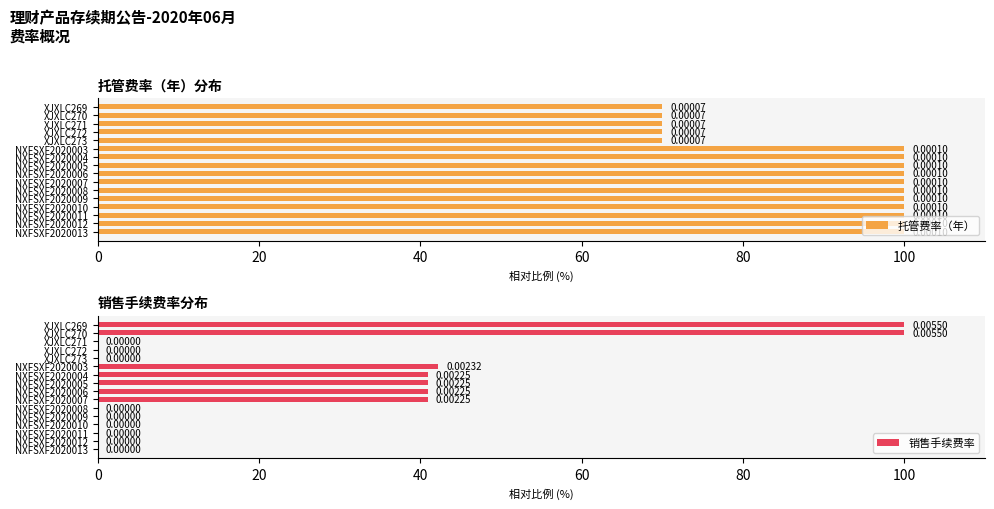

Is it true that 销售手续费率 equals 0.0 at XJXLC272?

True